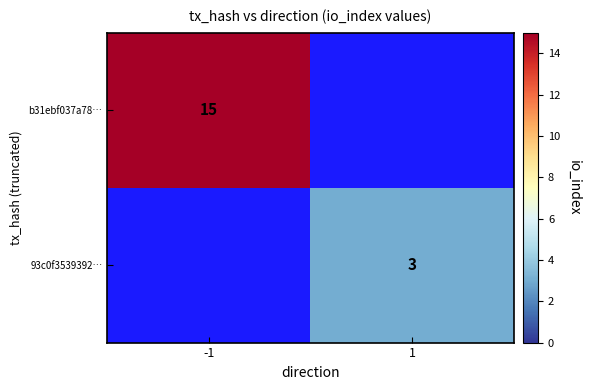

Is it true that 93c0f3539392… equals 5 at 1?

False